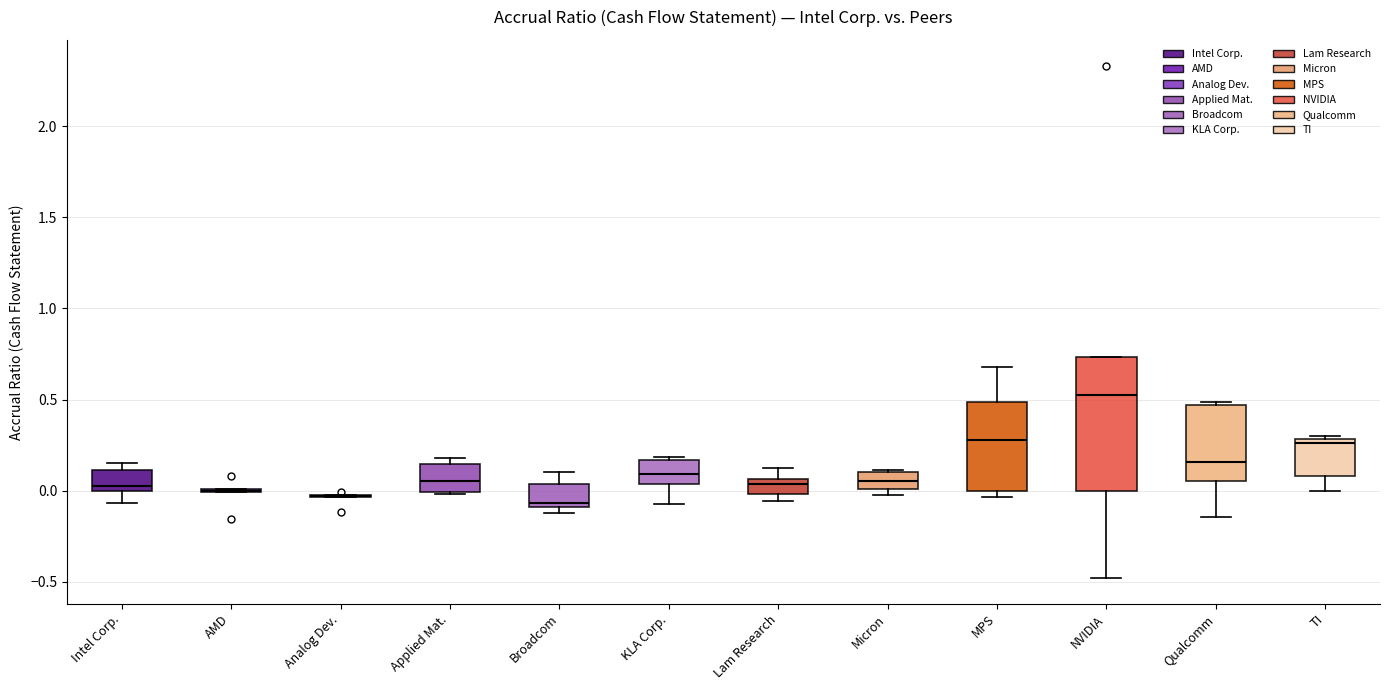

Where is the upper edge of the box for Lam Research on the y-axis? The values are not printed on the chart, so give them approximately, as read against the axis.

0.05